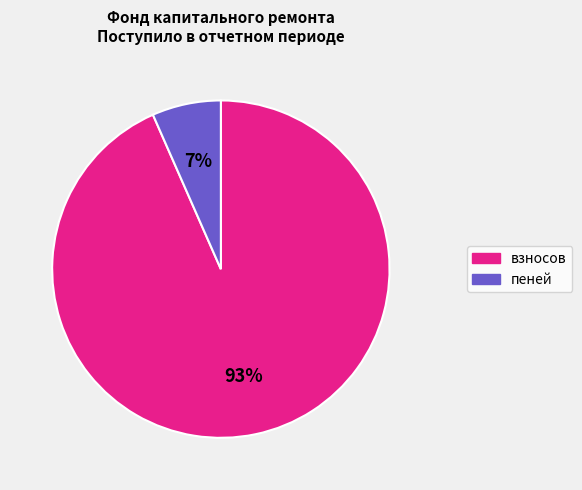

To the nearest percent, what is the combined percentage of взносов and пеней?

100%